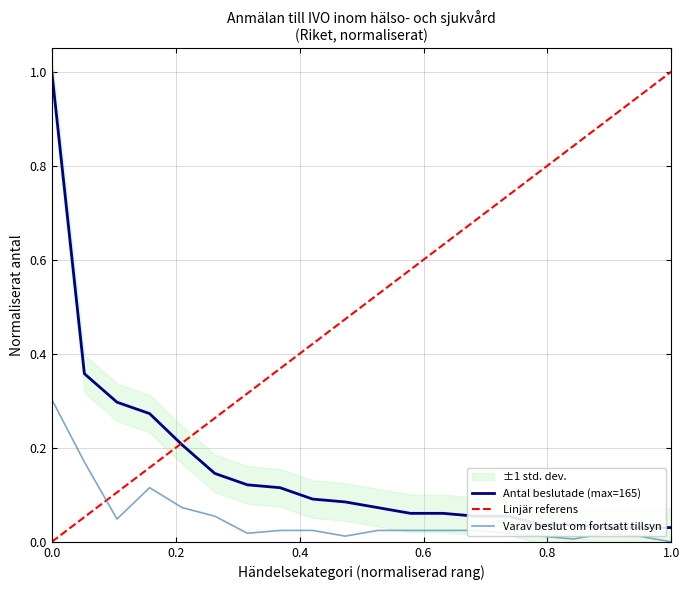

What is the maximum value for Varav beslut om fortsatt tillsyn?

0.3